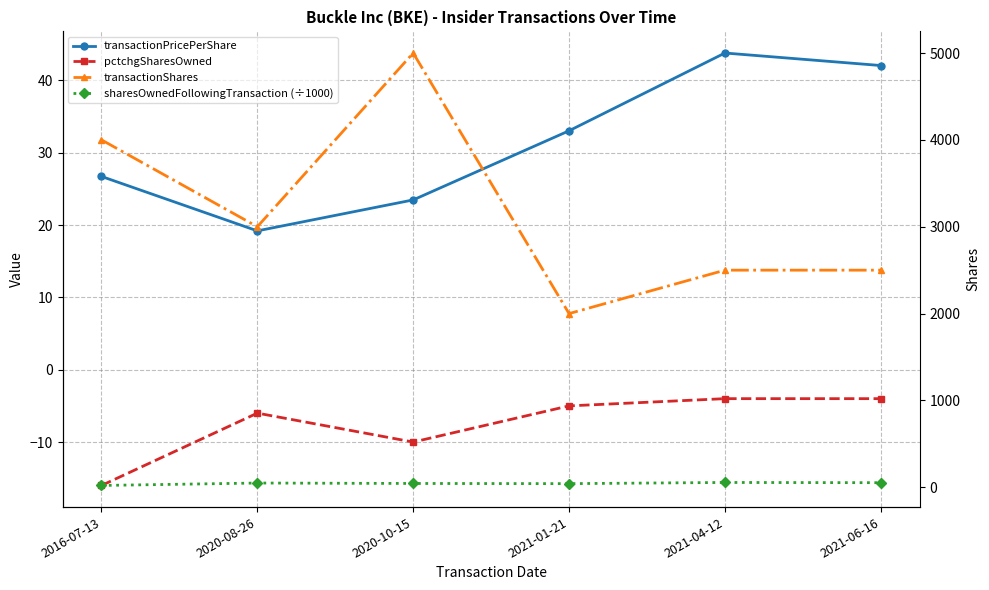

At which category does the chart reach its minimum across all series?

2016-07-13